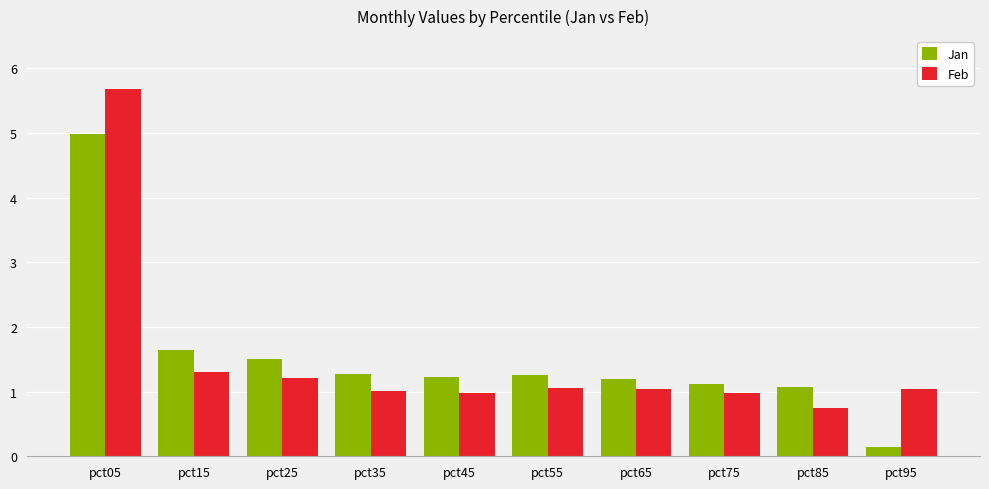

What is the difference between the highest and lowest values at pct95?

0.9